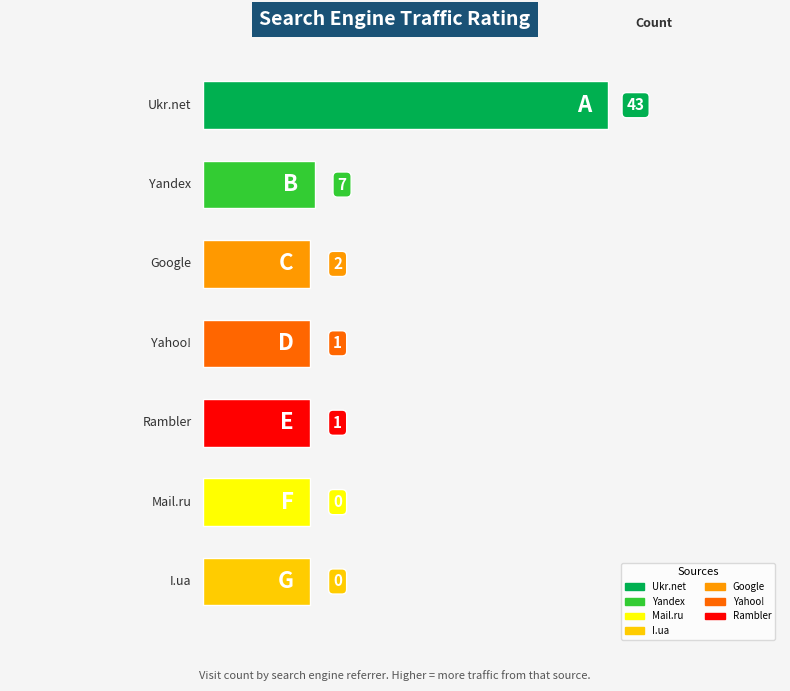

How many bars are there in total?

7